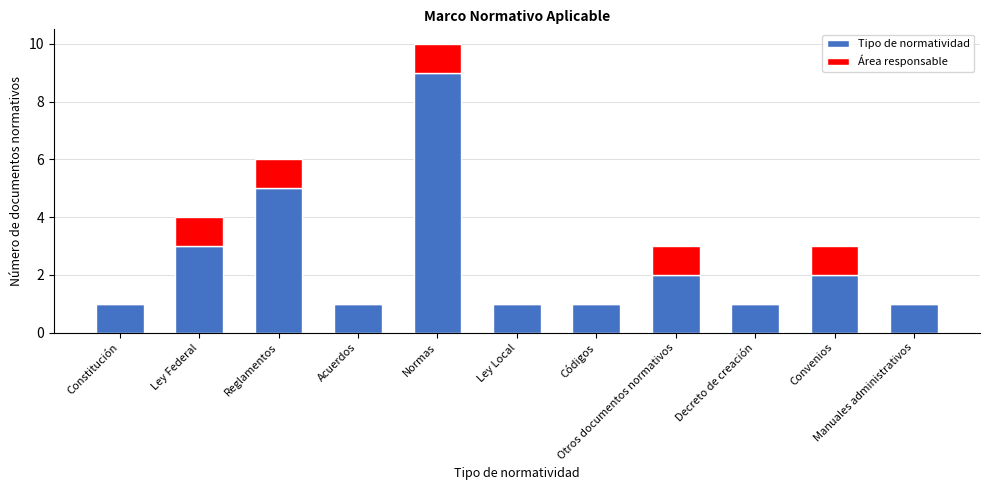

What is the sum of all Tipo de normatividad values?

27